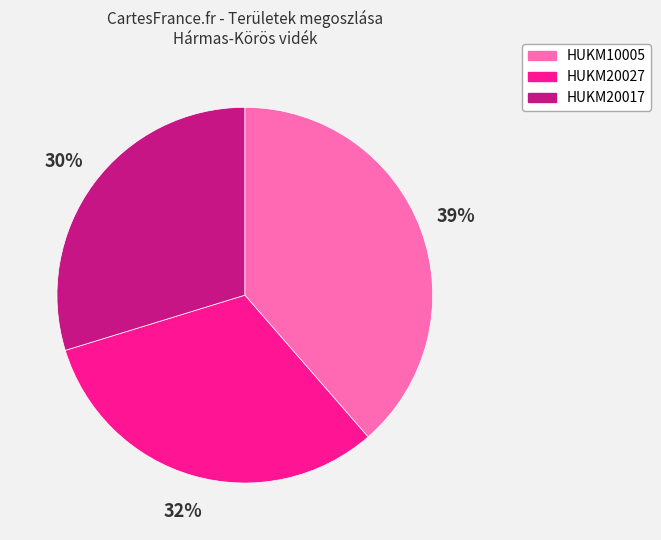

To the nearest percent, what is the average slice percentage?

33%